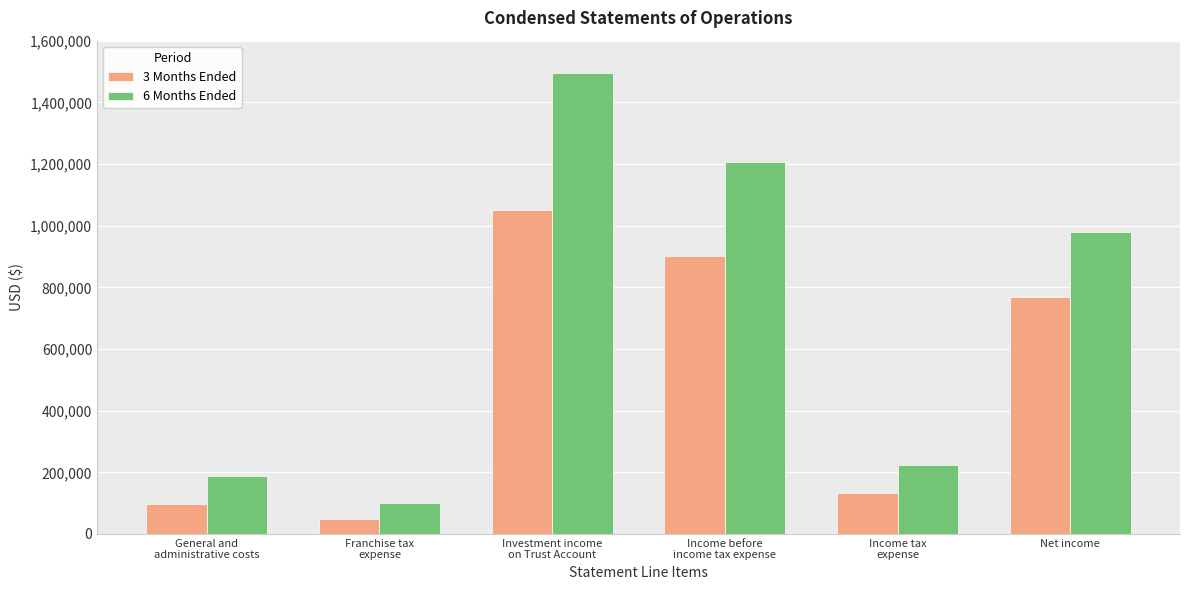

What is the total value across all series at Investment income
on Trust Account?

2543084